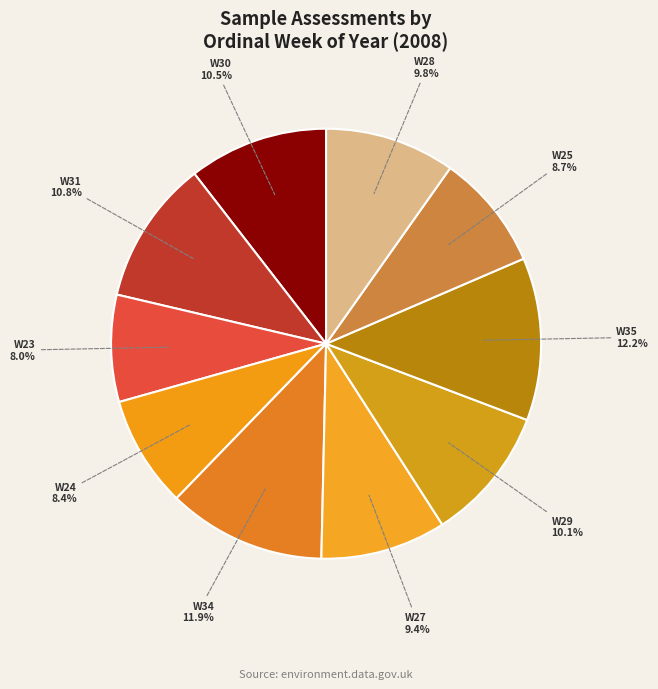

Is there any slice that represents more than half of the pie?

No